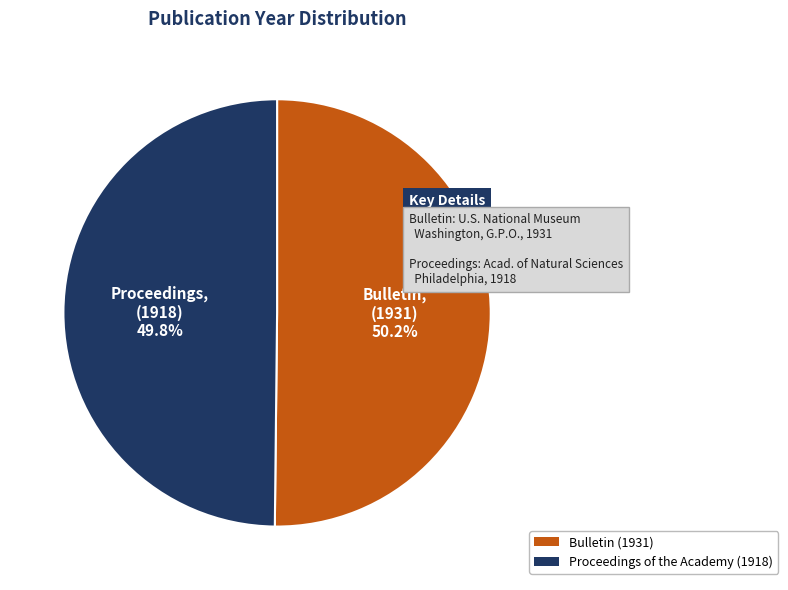

Approximately how many times larger is the value at Bulletin (1931) compared to Proceedings of the Academy (1918)?

1.0